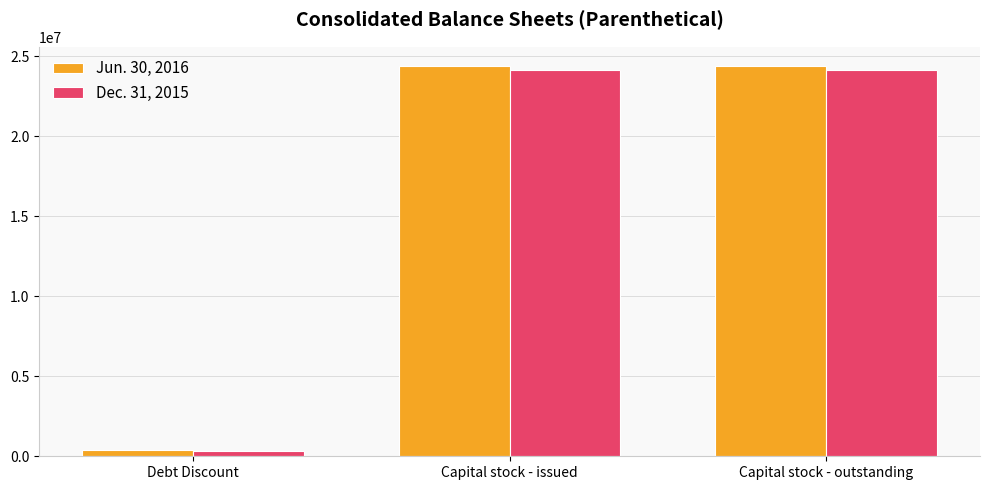

Reading left to right, what are all the values shown in this chart?

Jun. 30, 2016: Debt Discount=408430	Capital stock - issued=24376473	Capital stock - outstanding=24376473
Dec. 31, 2015: Debt Discount=349374	Capital stock - issued=24126088	Capital stock - outstanding=24126088